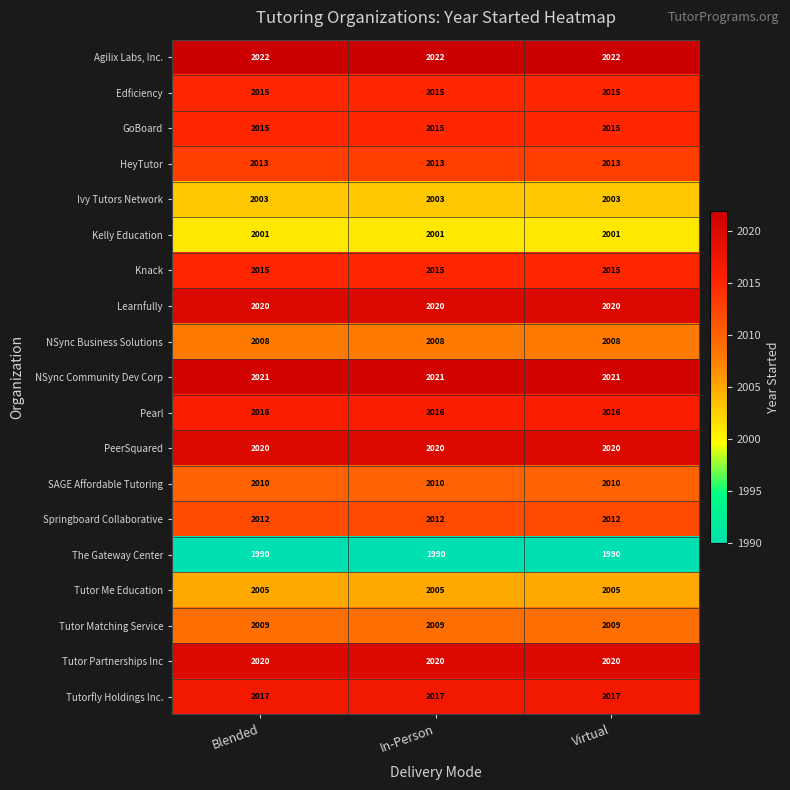

True or false: Tutor Matching Service has a value of 2009 at In-Person.

True